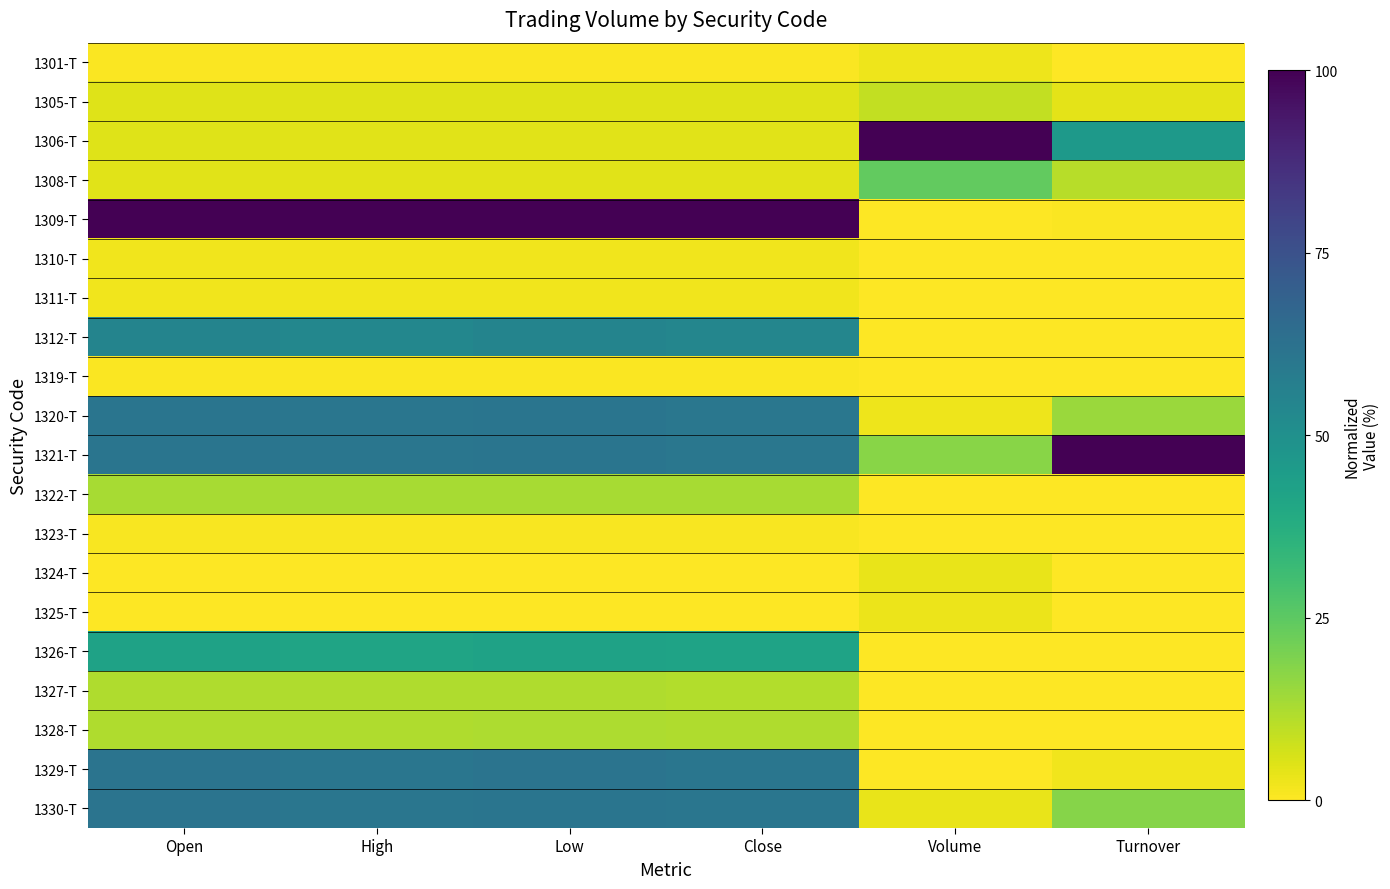

Reading left to right, list all the values displayed in this chart.

1301-T: Open=0.5	High=0.5	Low=0.5	Close=0.5	Volume=2.7	Turnover=0.2
1305-T: Open=4.8	High=4.7	Low=4.7	Close=4.7	Volume=9.1	Turnover=4.3
1306-T: Open=4.7	High=4.6	Low=4.7	Close=4.6	Volume=100.0	Turnover=46.1
1308-T: Open=4.6	High=4.6	Low=4.6	Close=4.6	Volume=23.9	Turnover=10.9
1309-T: Open=100.0	High=100.0	Low=100.0	Close=100.0	Volume=0.1	Turnover=0.6
1310-T: Open=2.1	High=2.0	Low=2.1	Close=2.0	Volume=0.0	Turnover=0.0
1311-T: Open=2.1	High=2.1	Low=2.1	Close=2.1	Volume=0.1	Turnover=0.0
1312-T: Open=55.1	High=53.8	Low=54.8	Close=54.2	Volume=0.0	Turnover=0.0
1319-T: Open=0.7	High=0.7	Low=0.7	Close=0.7	Volume=0.1	Turnover=0.0
1320-T: Open=61.2	High=60.6	Low=61.2	Close=60.5	Volume=2.7	Turnover=15.1
1321-T: Open=61.2	High=60.7	Low=61.1	Close=60.5	Volume=17.6	Turnover=100.0
1322-T: Open=13.2	High=13.0	Low=12.9	Close=13.2	Volume=0.1	Turnover=0.1
1323-T: Open=0.9	High=0.9	Low=0.9	Close=0.9	Volume=0.0	Turnover=0.0
1324-T: Open=0.0	High=0.0	Low=0.0	Close=0.0	Volume=3.4	Turnover=0.1
1325-T: Open=0.1	High=0.1	Low=0.1	Close=0.1	Volume=3.0	Turnover=0.1
1326-T: Open=42.5	High=41.5	Low=42.4	Close=41.9	Volume=0.0	Turnover=0.1
1327-T: Open=12.1	High=11.8	Low=11.8	Close=11.7	Volume=0.0	Turnover=0.0
1328-T: Open=12.1	High=11.8	Low=12.1	Close=12.0	Volume=0.0	Turnover=0.1
1329-T: Open=61.5	High=60.8	Low=61.4	Close=60.8	Volume=0.4	Turnover=2.2
1330-T: Open=61.4	High=60.8	Low=61.3	Close=60.7	Volume=3.2	Turnover=18.2